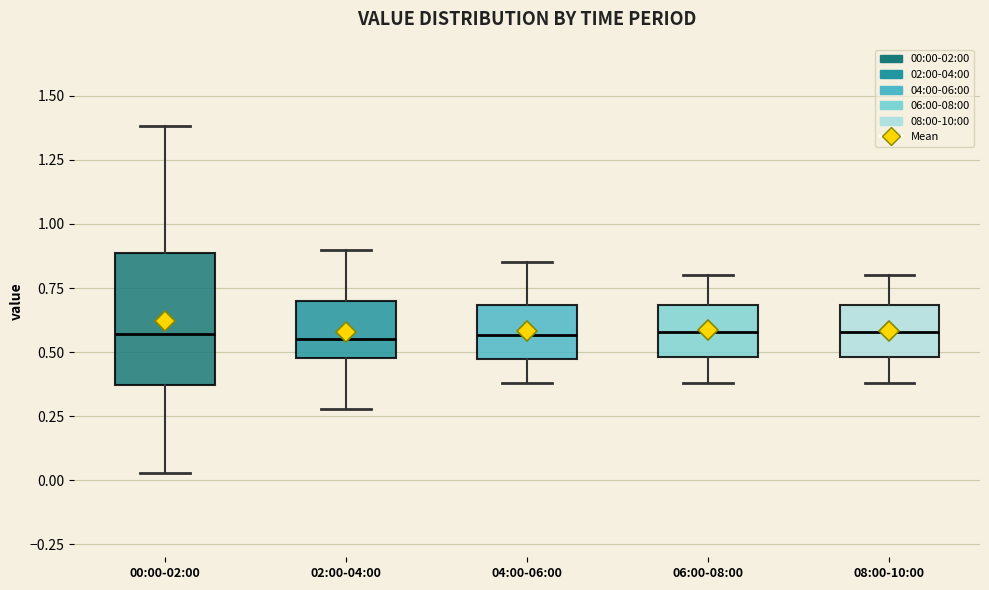

Comparing the boxes themselves (not the whiskers), which one is the tallest?

00:00-02:00